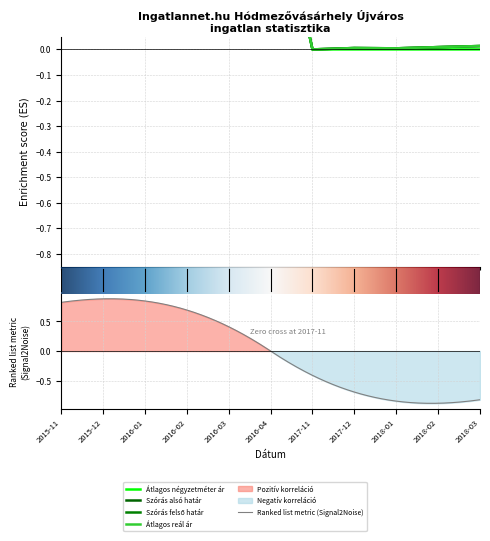

What is the maximum value for Szórás felső határ?

0.7